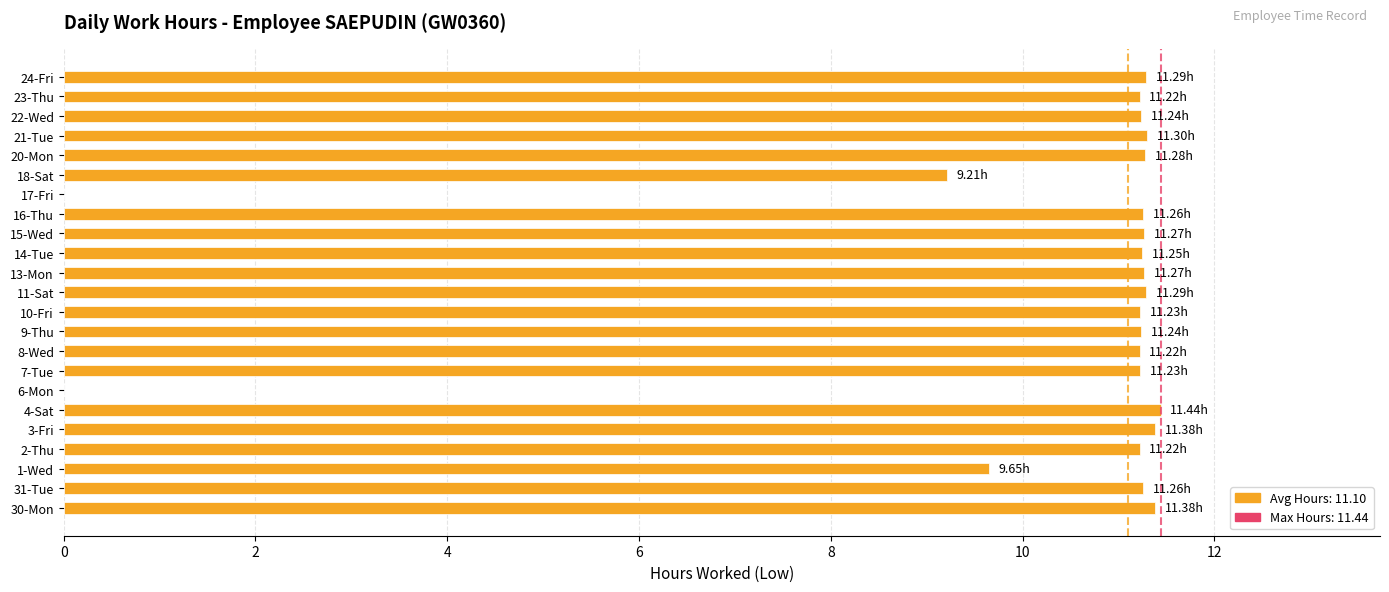

What is the ratio of the value at 15-Wed to the value at 18-Sat?

1.2